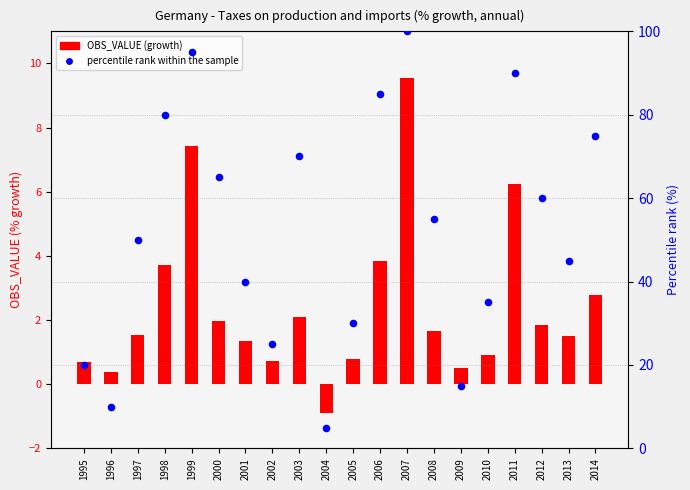

Which has a higher value, 2000 or 2007?

2007